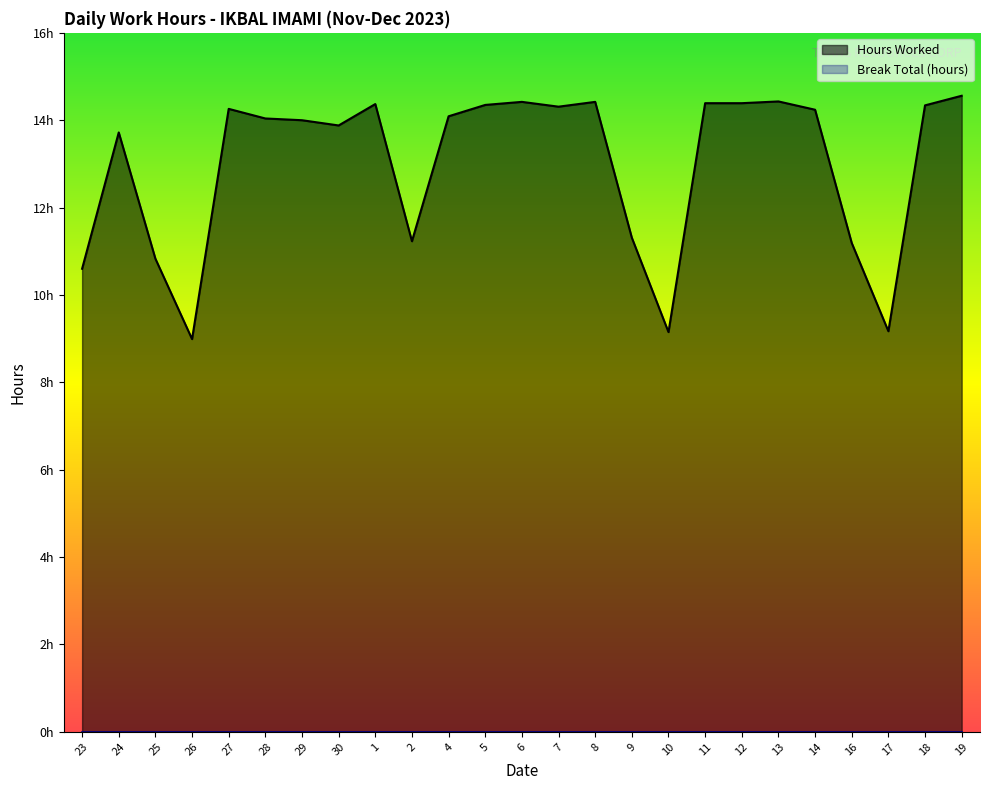

Is it true that the value at 2 is 17.6?

False